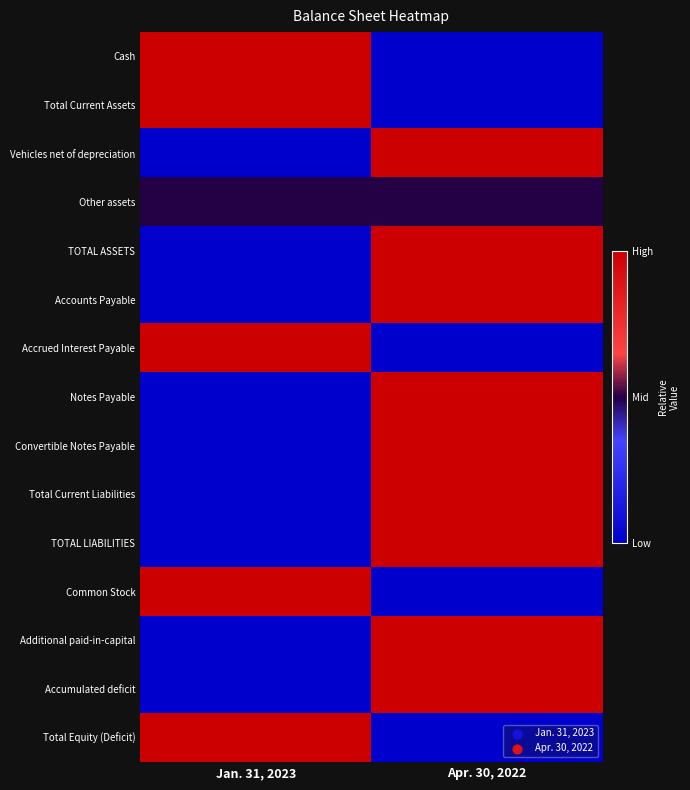

What is the maximum value shown in the chart?

1.0